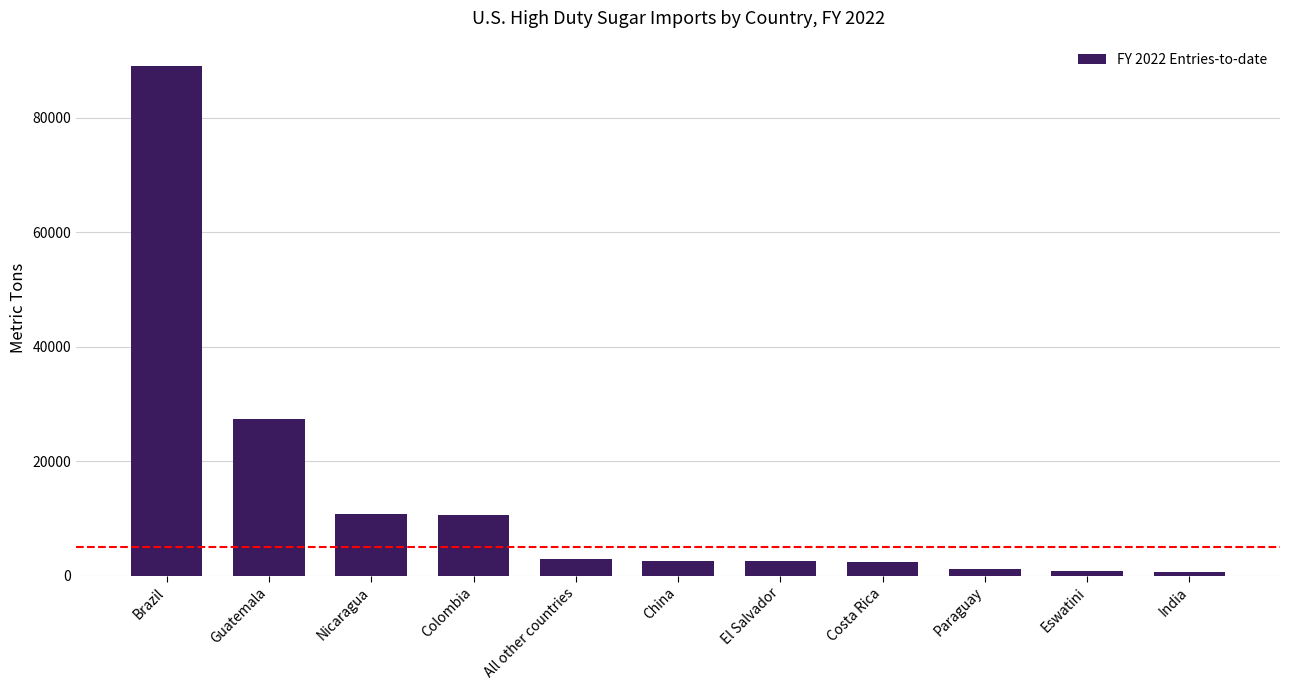

What is the average value?

13695.2